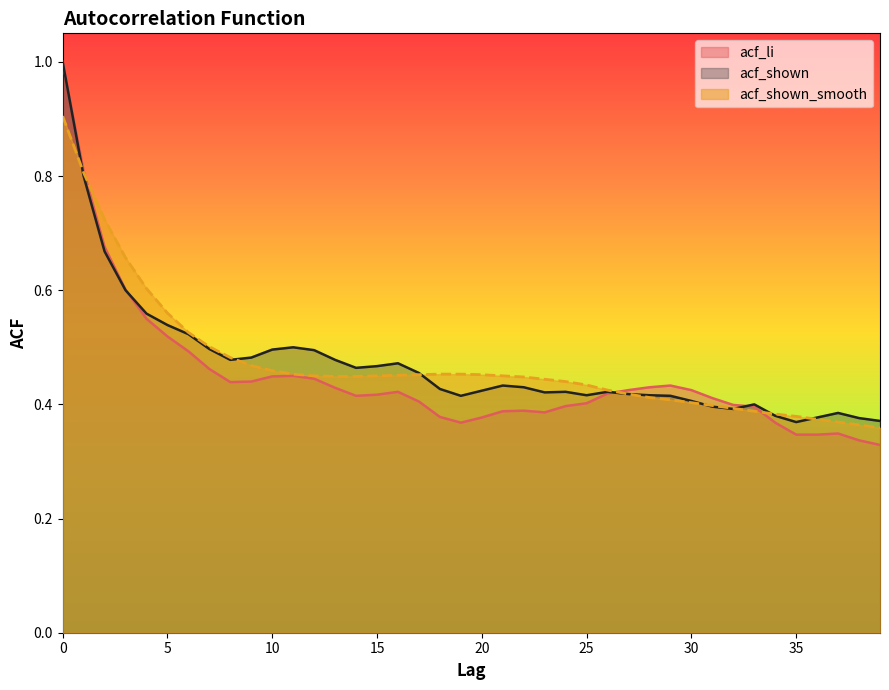

Reading left to right, list all the values displayed in this chart.

acf_li: 0=1.0	1=0.8	2=0.7	3=0.6	4=0.6	5=0.5	6=0.5	7=0.5	8=0.4	9=0.4	10=0.4	11=0.5	12=0.4	13=0.4	14=0.4	15=0.4	16=0.4	17=0.4	18=0.4	19=0.4	20=0.4	21=0.4	22=0.4	23=0.4	24=0.4	25=0.4	26=0.4	27=0.4	28=0.4	29=0.4	30=0.4	31=0.4	32=0.4	33=0.4	34=0.4	35=0.3	36=0.3	37=0.3	38=0.3	39=0.3
acf_shown: 0=1.0	1=0.8	2=0.7	3=0.6	4=0.6	5=0.5	6=0.5	7=0.5	8=0.5	9=0.5	10=0.5	11=0.5	12=0.5	13=0.5	14=0.5	15=0.5	16=0.5	17=0.5	18=0.4	19=0.4	20=0.4	21=0.4	22=0.4	23=0.4	24=0.4	25=0.4	26=0.4	27=0.4	28=0.4	29=0.4	30=0.4	31=0.4	32=0.4	33=0.4	34=0.4	35=0.4	36=0.4	37=0.4	38=0.4	39=0.4
acf_shown_smooth: 0=0.9	1=0.8	2=0.7	3=0.7	4=0.6	5=0.6	6=0.5	7=0.5	8=0.5	9=0.5	10=0.5	11=0.5	12=0.5	13=0.4	14=0.4	15=0.5	16=0.5	17=0.5	18=0.5	19=0.5	20=0.5	21=0.5	22=0.4	23=0.4	24=0.4	25=0.4	26=0.4	27=0.4	28=0.4	29=0.4	30=0.4	31=0.4	32=0.4	33=0.4	34=0.4	35=0.4	36=0.4	37=0.4	38=0.4	39=0.4